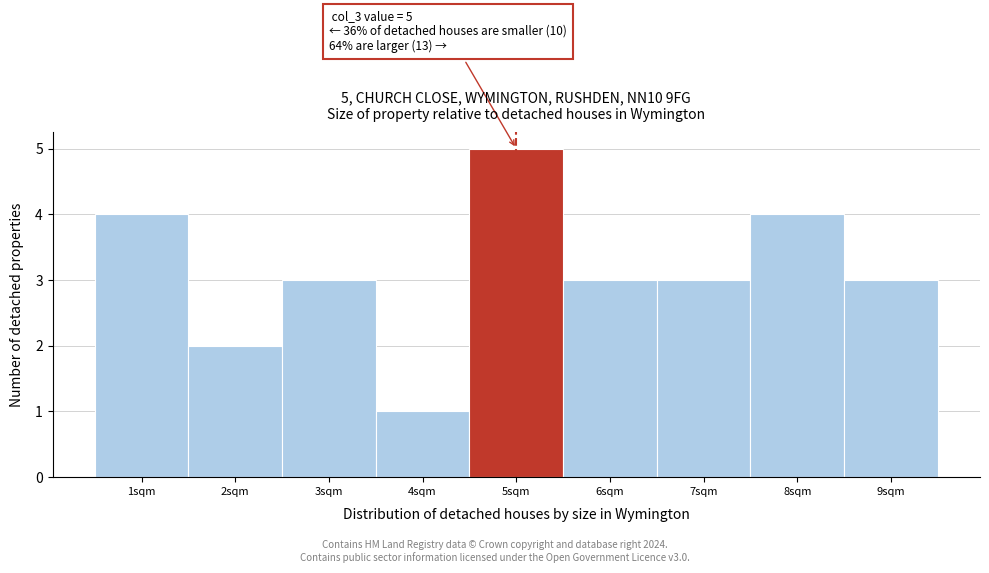

Reading left to right, list all the values displayed in this chart.

1sqm=4	2sqm=2	3sqm=3	4sqm=1	5sqm=5	6sqm=3	7sqm=3	8sqm=4	9sqm=3